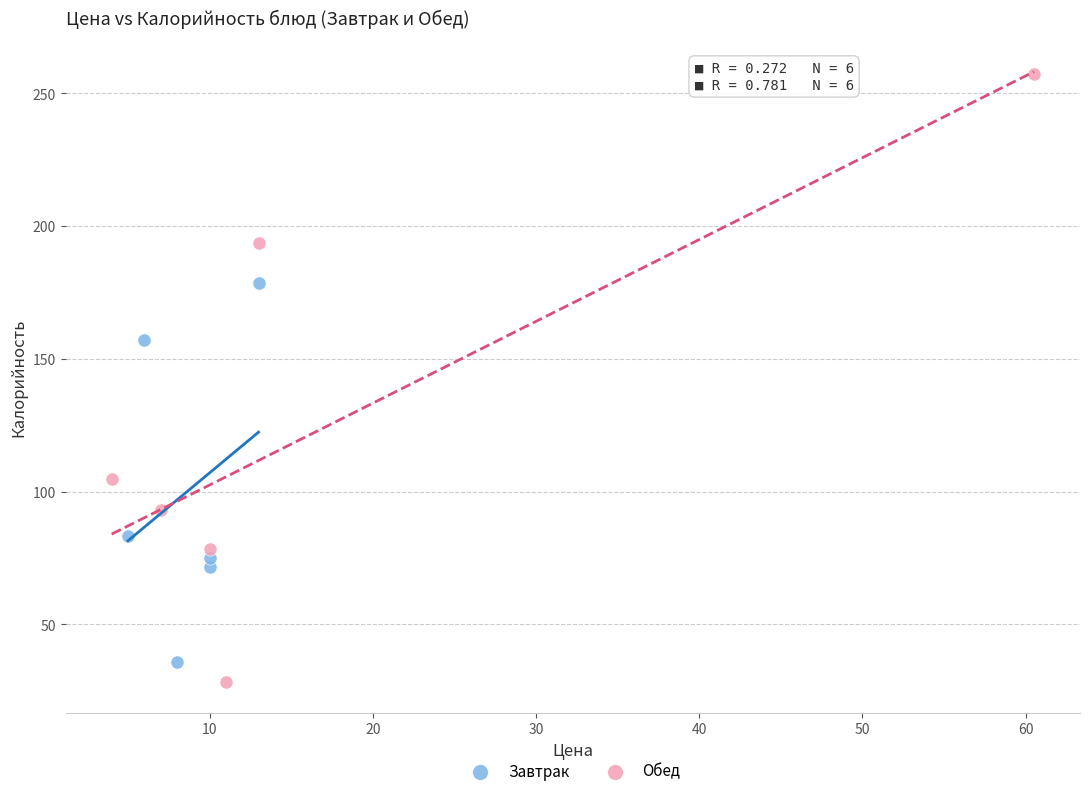

Which series reaches the maximum Y coordinate?

Обед